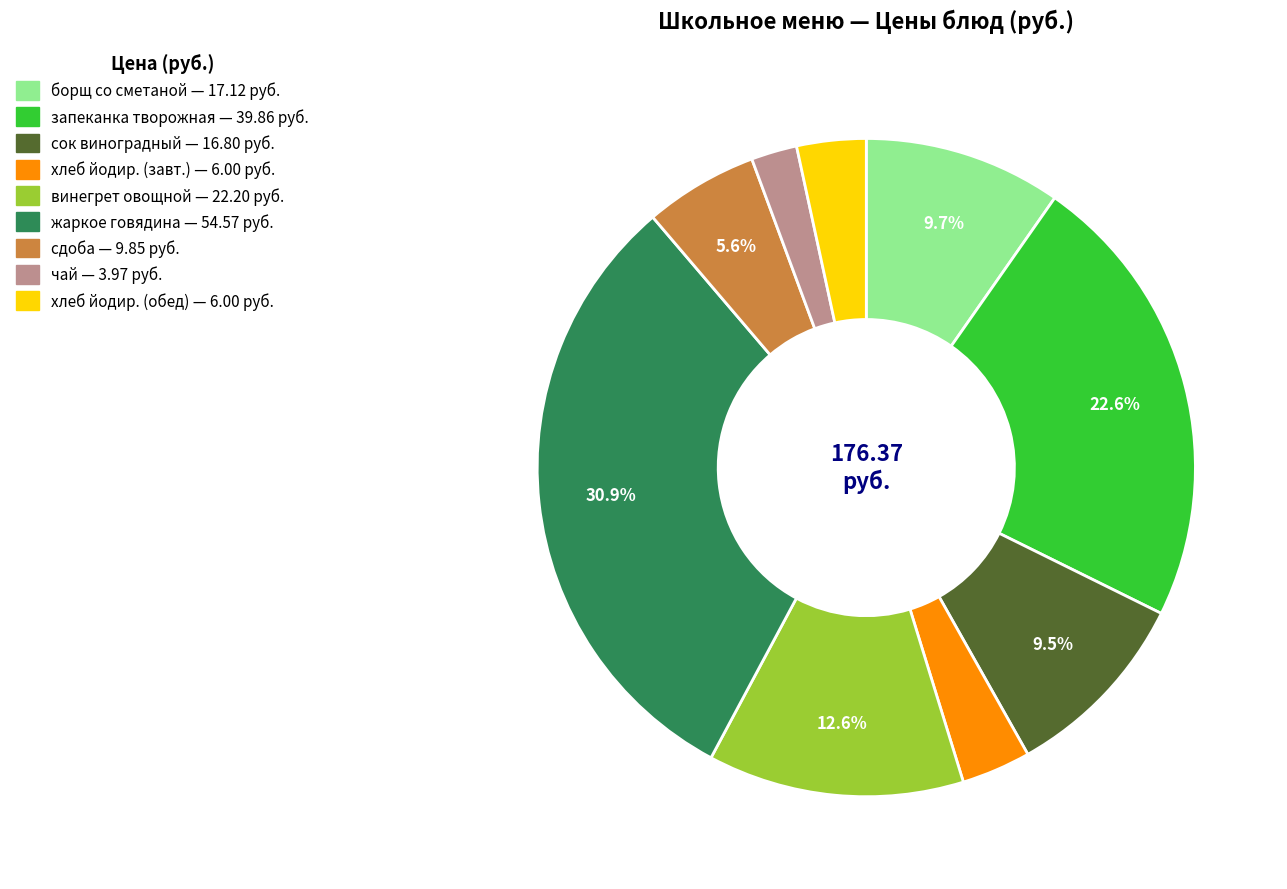

Is there a majority slice in this chart?

No